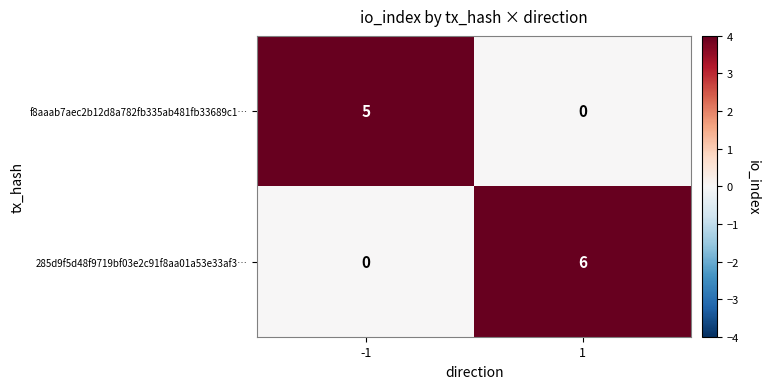

Between -1 and 1, which series saw the biggest shift?

285d9f5d48f9719bf03e2c91f8aa01a53e33af3…